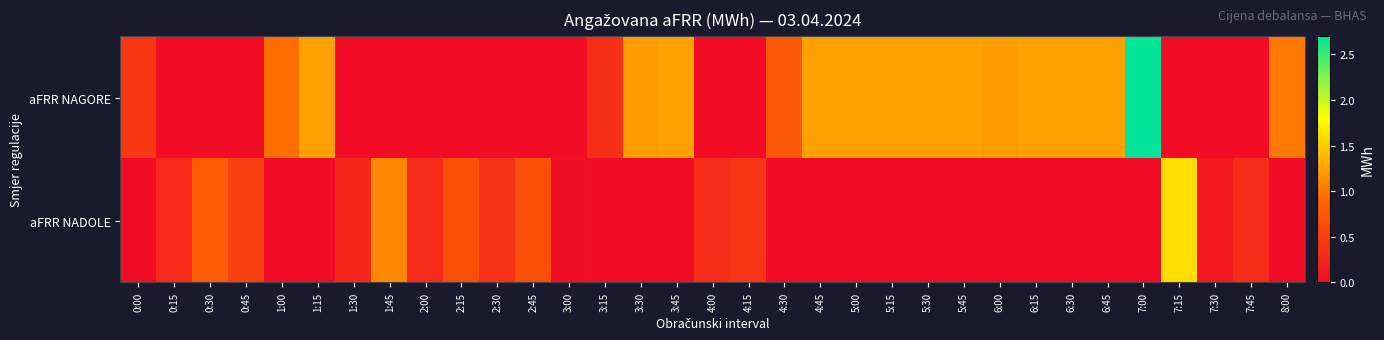

At which category does the chart reach its minimum across all series?

0:15